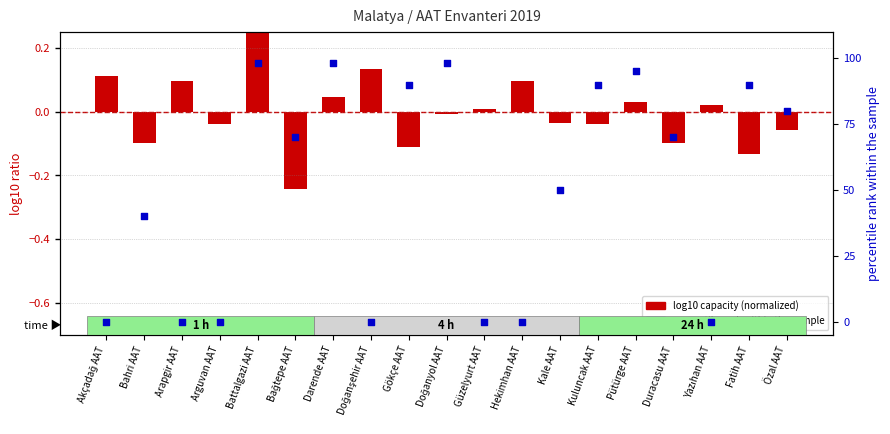

At which category is the sum across all series the highest?

Battalgazi AAT